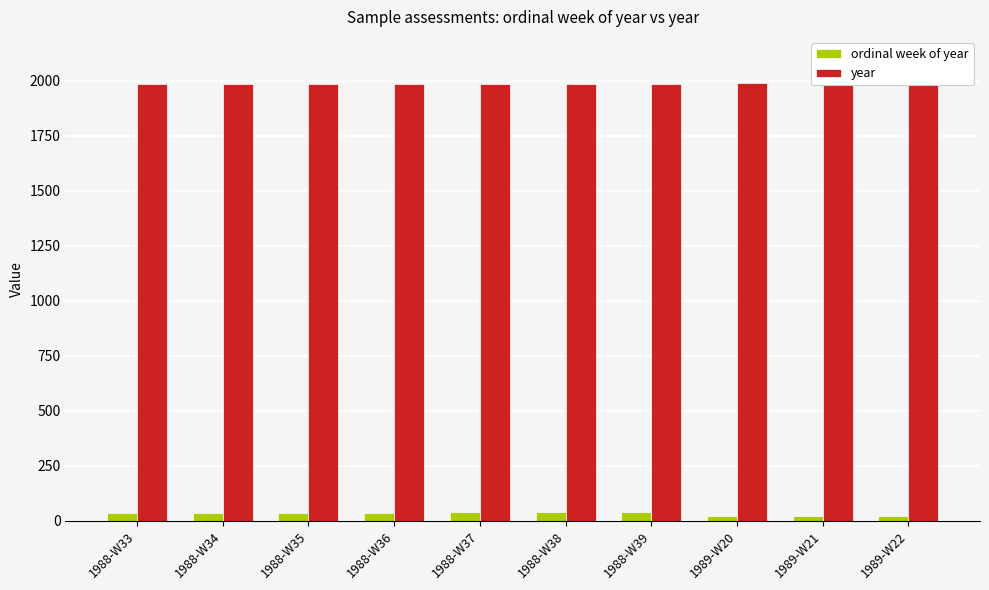

Which series has the widest spread of values?

ordinal week of year